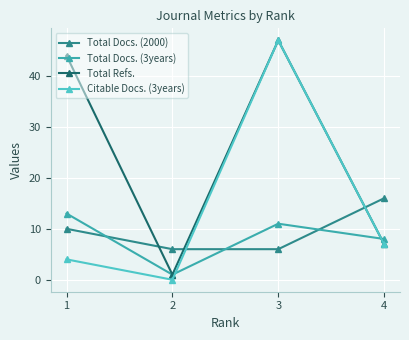

At which category is the sum across all series the highest?

3